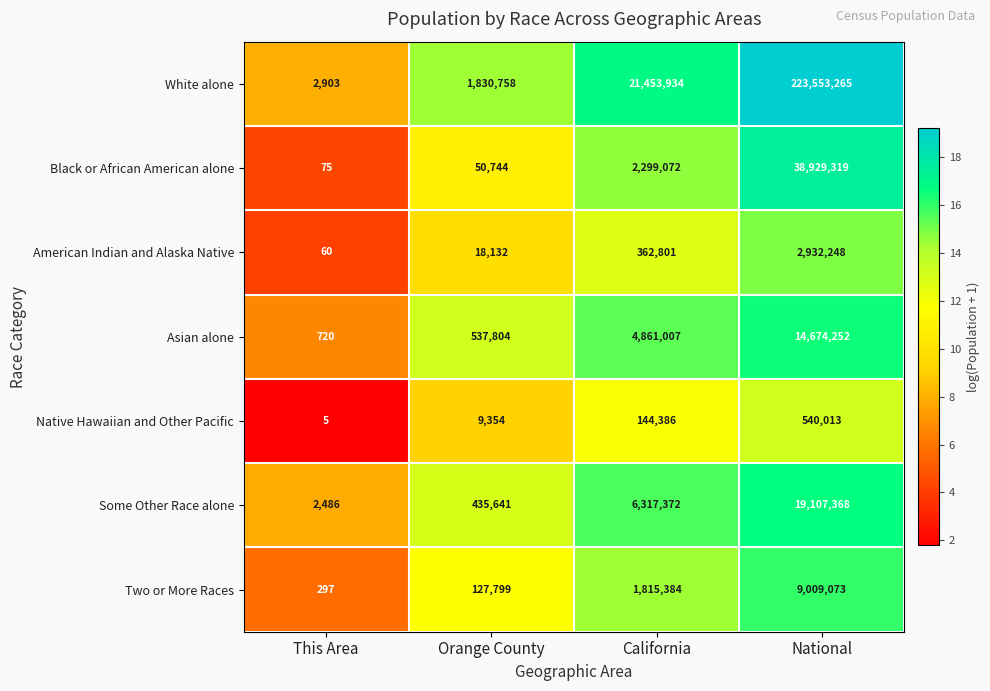

List the series in order of their peak value, lowest first.

Native Hawaiian and Other Pacific, American Indian and Alaska Native, Two or More Races, Asian alone, Some Other Race alone, Black or African American alone, White alone